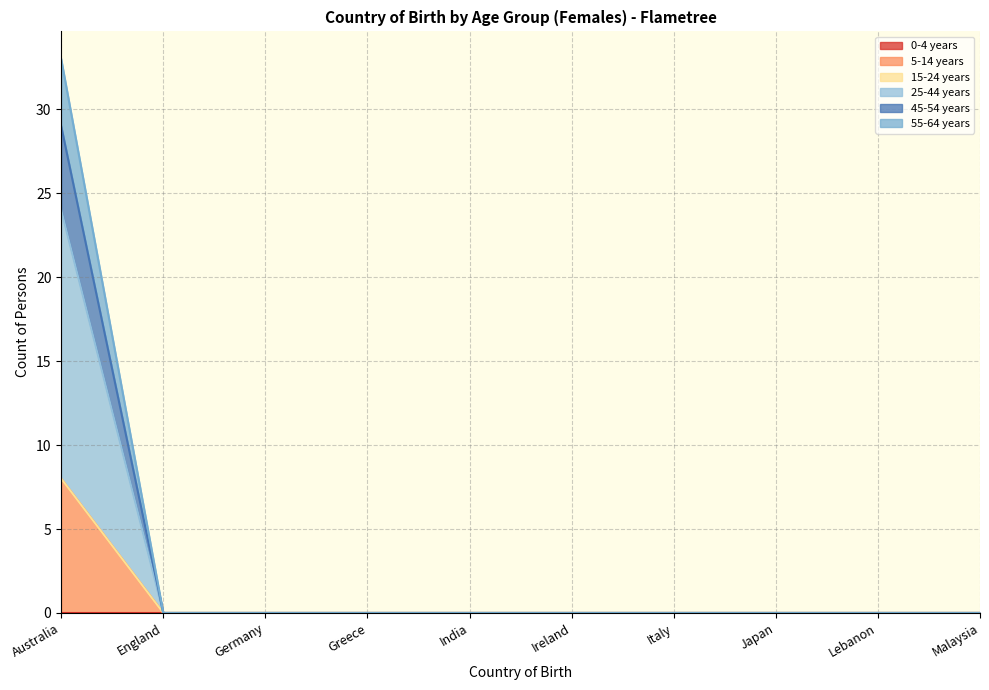

Does the chart have visible grid lines?

Yes